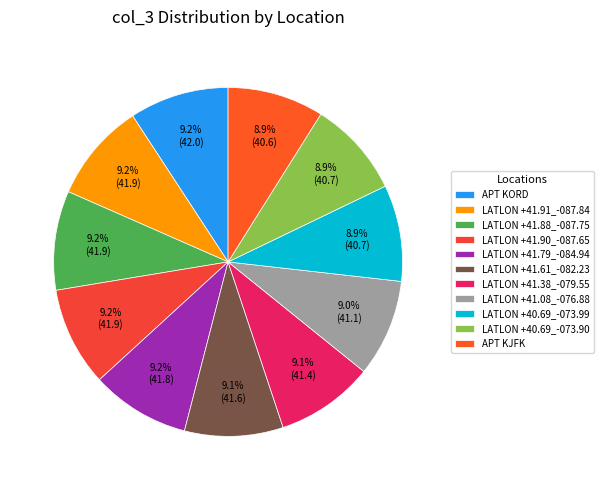

How many segments does this pie chart have?

11